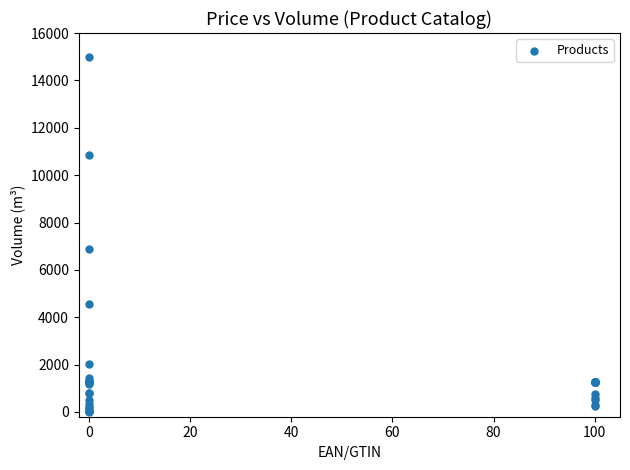

What Y value in the scatter plot is closest to 7500?

6885.7